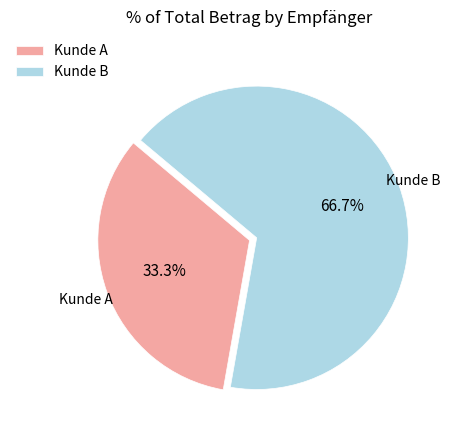

Which category has the biggest portion of the pie?

Kunde B